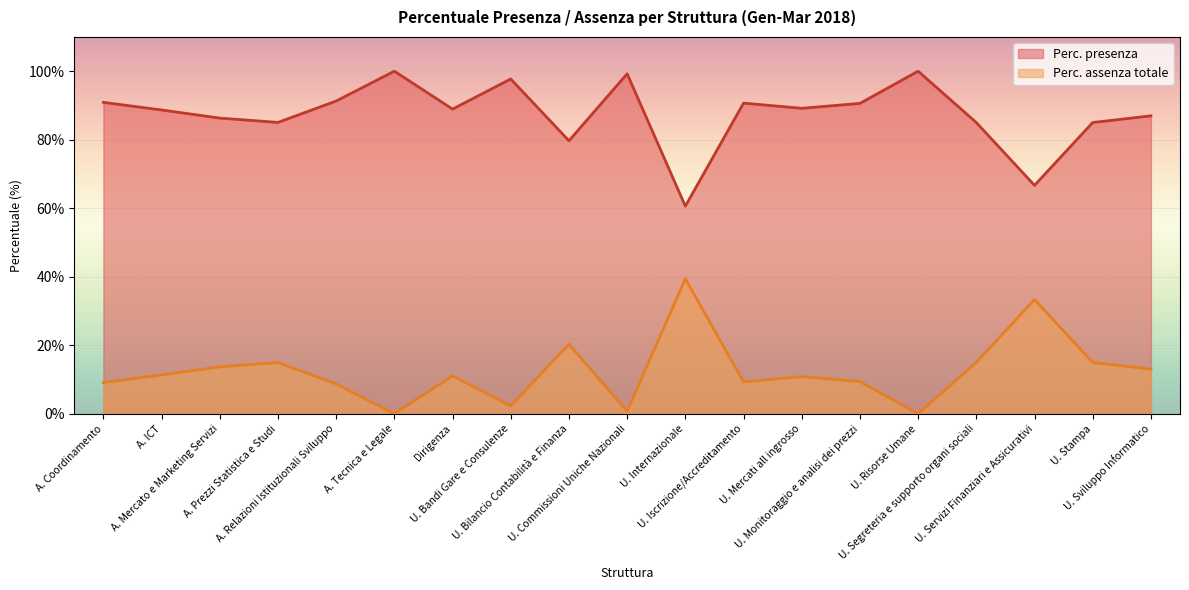

What is the average value of the Perc. presenza series?

87.5